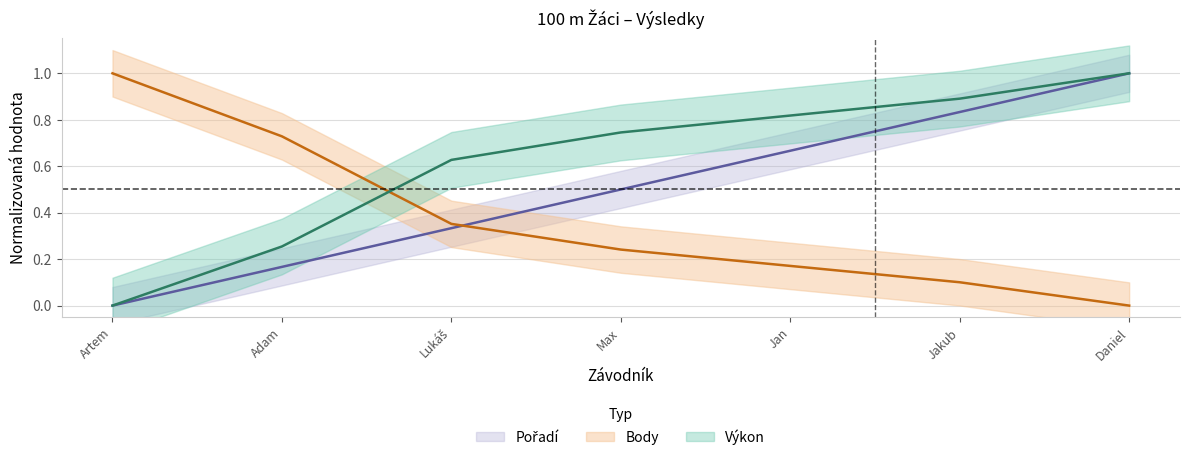

What is the greatest value displayed?

1.0